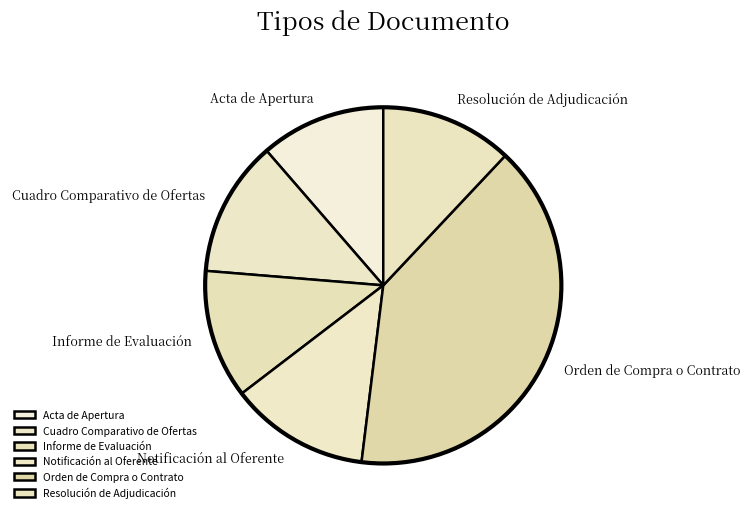

What percentage do Cuadro Comparativo de Ofertas and Resolución de Adjudicación together represent?

24.4%